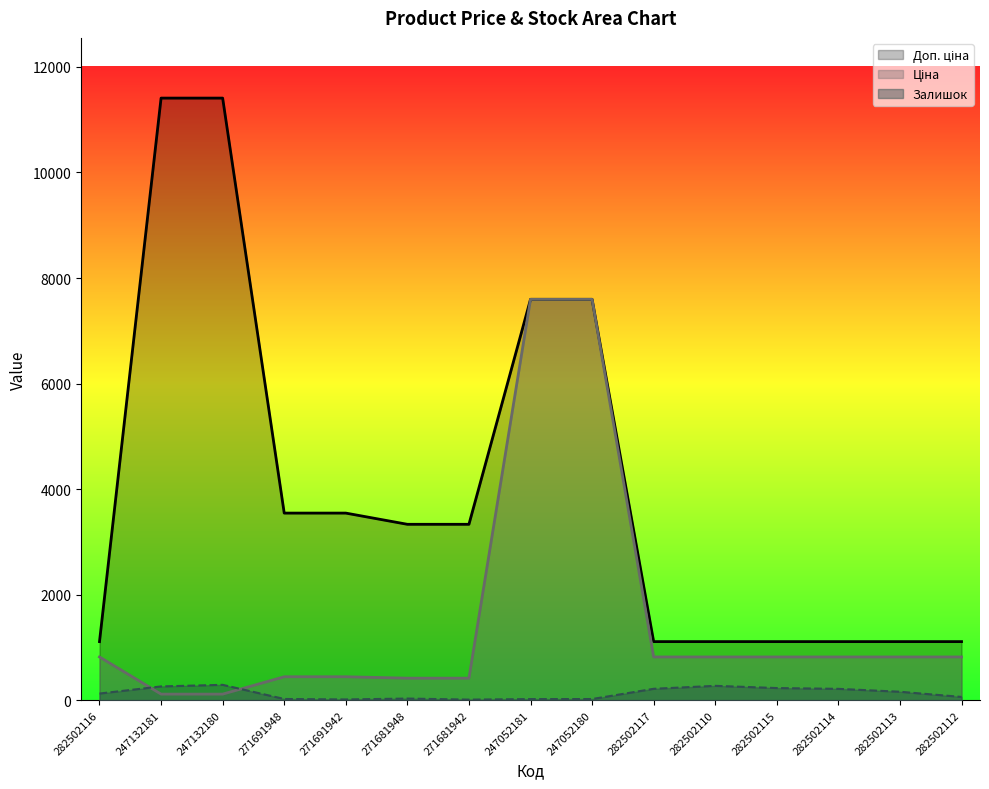

Reading right to left, transcribe all the data shown in this chart.

Ціна: 818.5	818.5	818.5	818.5	818.5	818.5	7596.5	7596.5	416.6	416.6	443.1	443.1	114.1	114.1	818.5
Доп. ціна: 1109.2	1109.2	1109.2	1109.2	1109.2	1109.2	7596.5	7596.5	3332.5	3332.5	3545.0	3545.0	11410.0	11410.0	1109.2
Залишок: 61.0	159.0	214.0	229.0	271.0	215.0	21.0	20.0	10.0	30.0	13.0	22.0	290.0	260.0	125.0